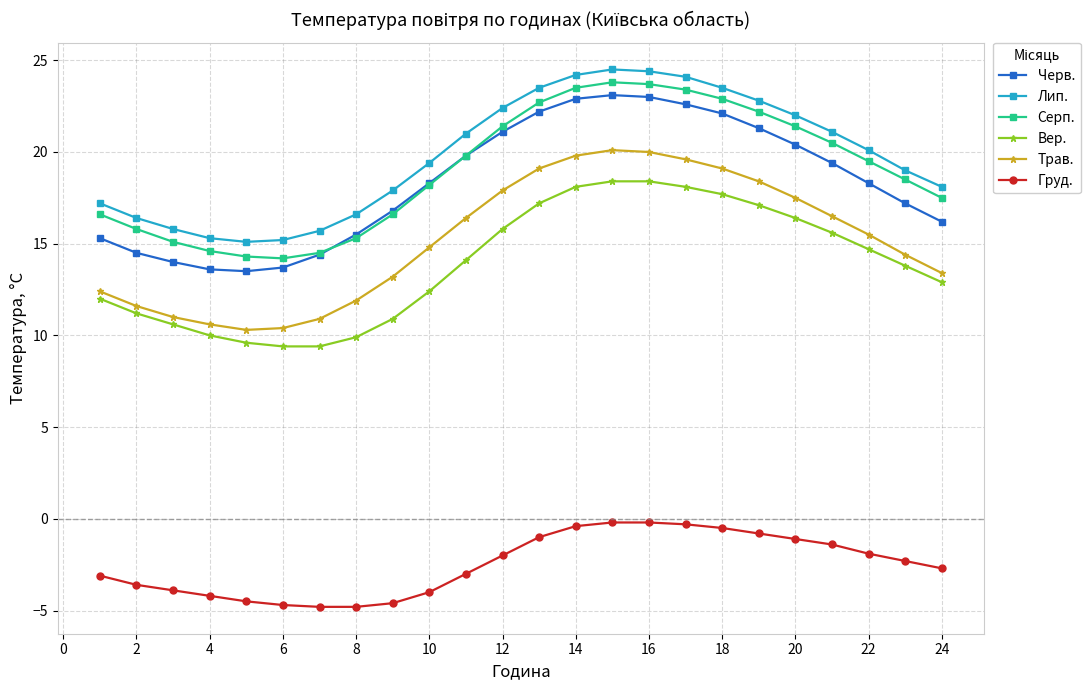

True or false: Лип. has more than 0 interior local peaks.

True